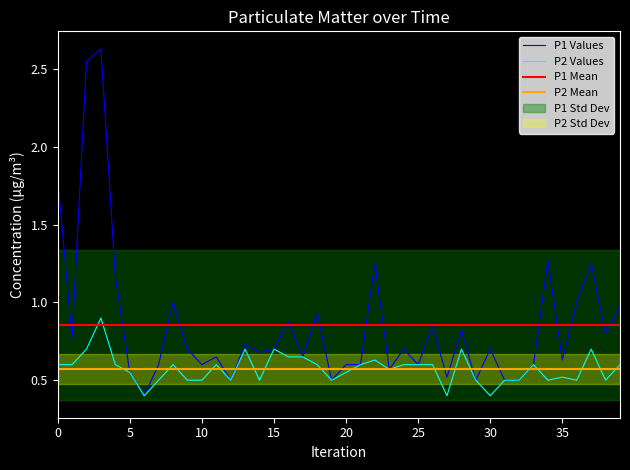

The P1 Values series shows 0.6 at 25. True or false?

True